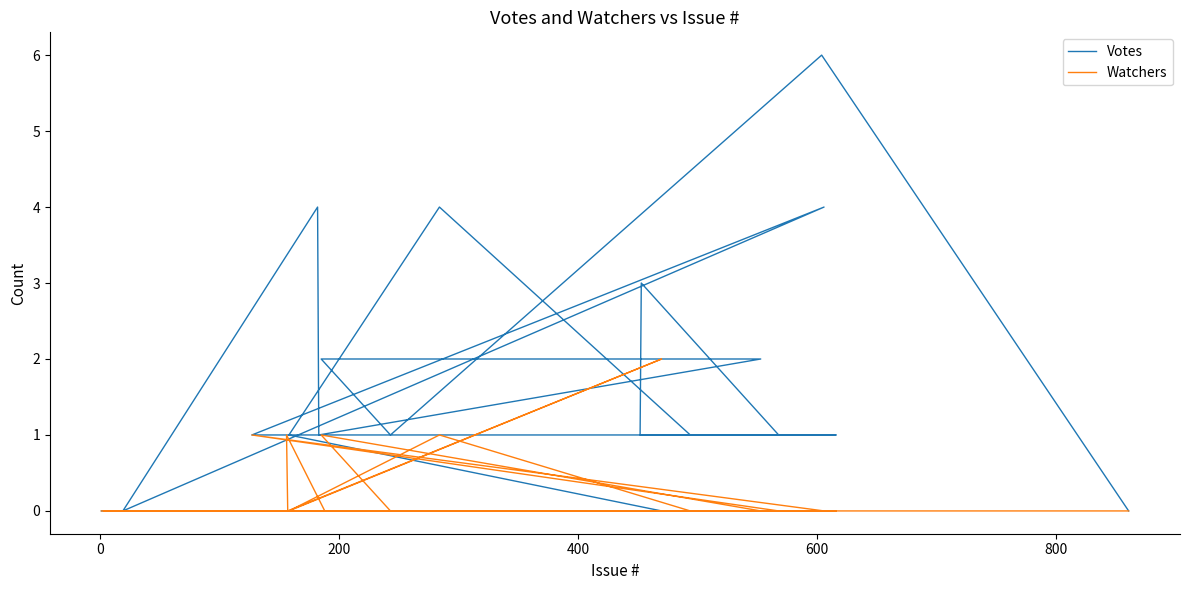

What is the maximum value for Watchers?

2